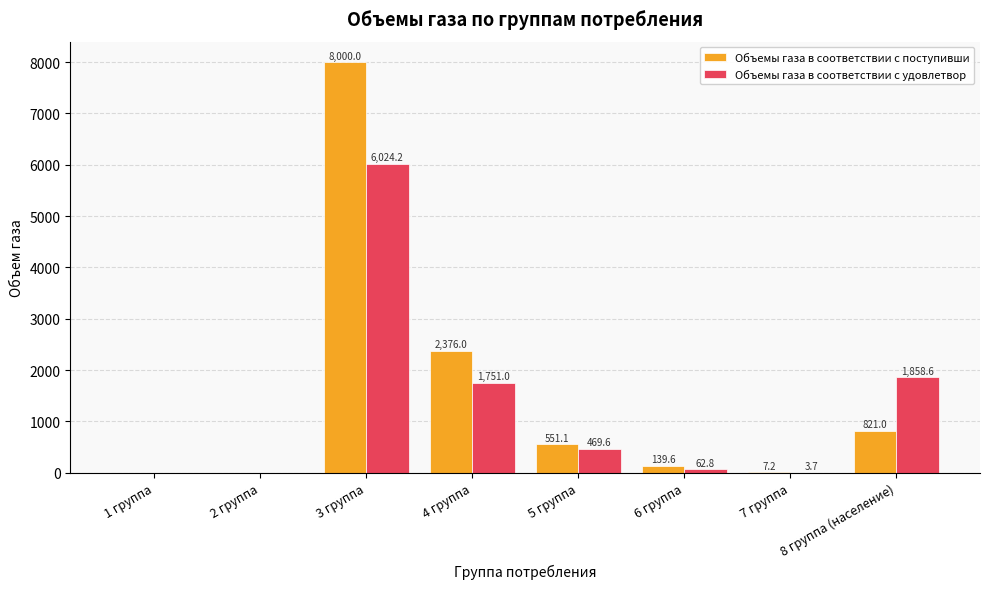

True or false: Объемы газа в соответствии с удовлетвор has a value of 6024.2 at 3 группа.

True